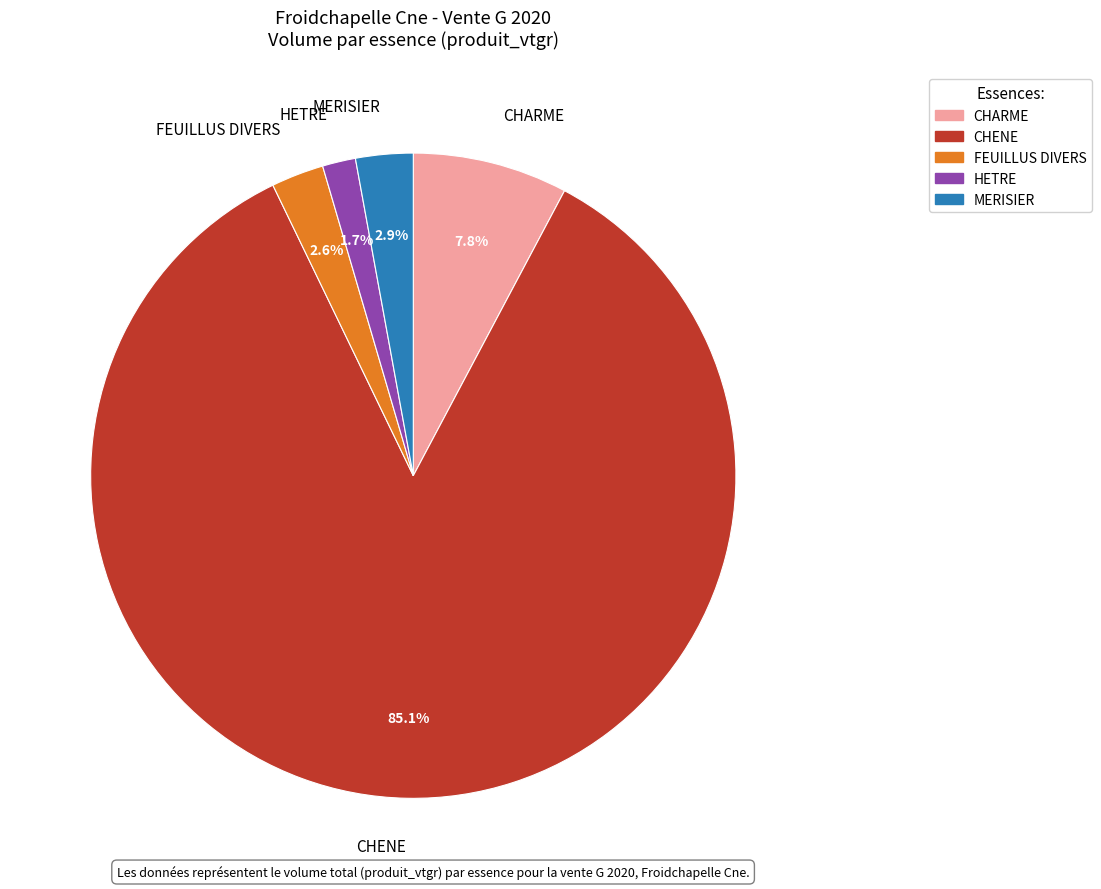

Does any single category account for the majority?

Yes